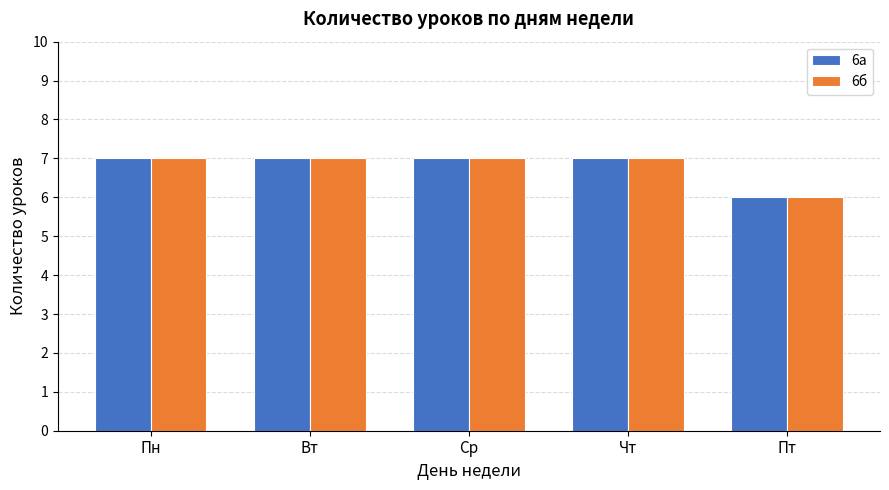

Is the value of 6б at Пт greater than the value of 6а at Чт?

No